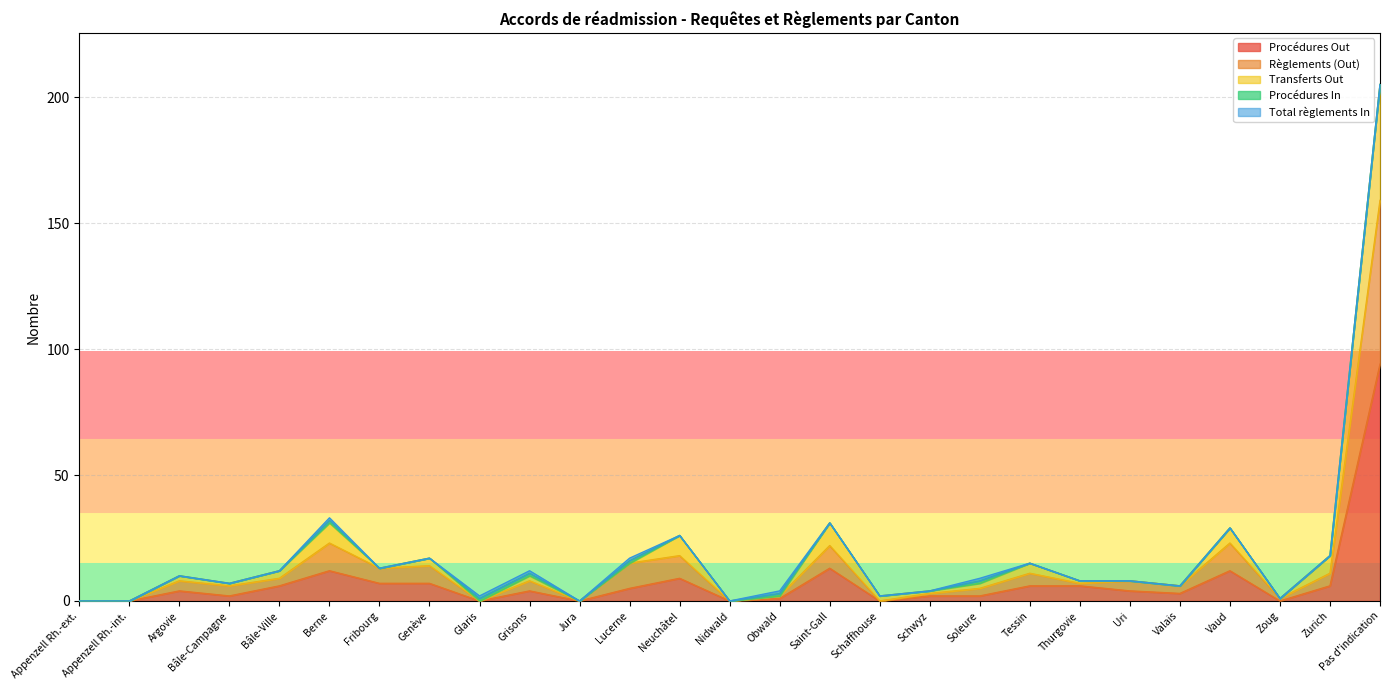

Where does the Transferts Out series first go above 8?

Argovie